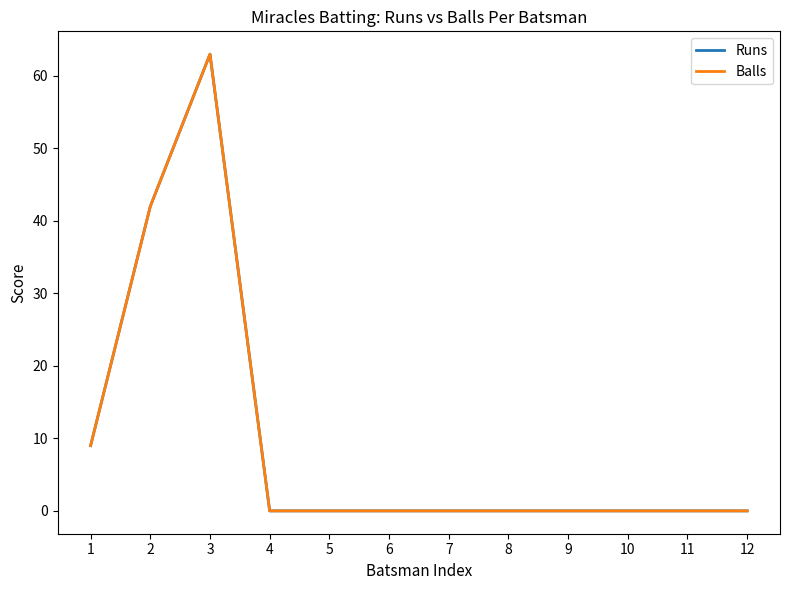

How many lines are shown in the chart?

2